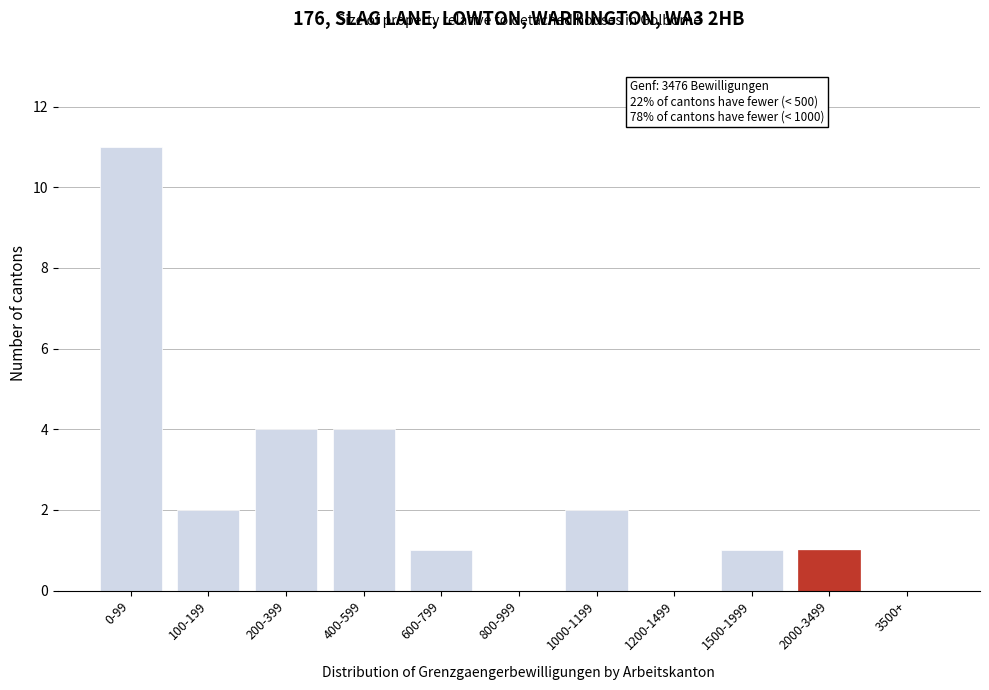

Reading right to left, transcribe all the data shown in this chart.

3500+=0	2000-3499=1	1500-1999=1	1200-1499=0	1000-1199=2	800-999=0	600-799=1	400-599=4	200-399=4	100-199=2	0-99=11